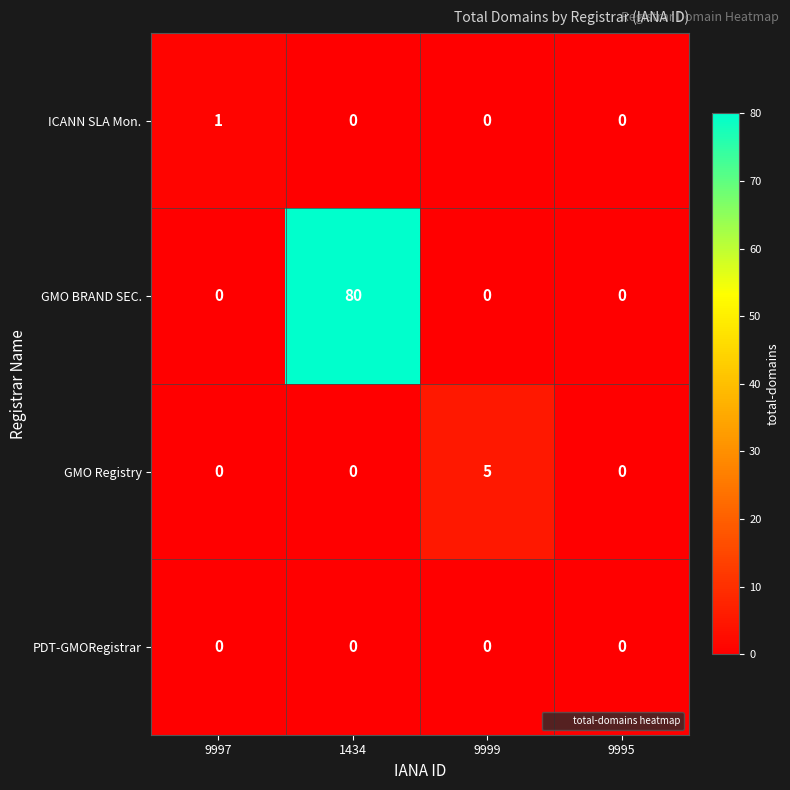

What is the difference between the highest and lowest values at 9997?

1